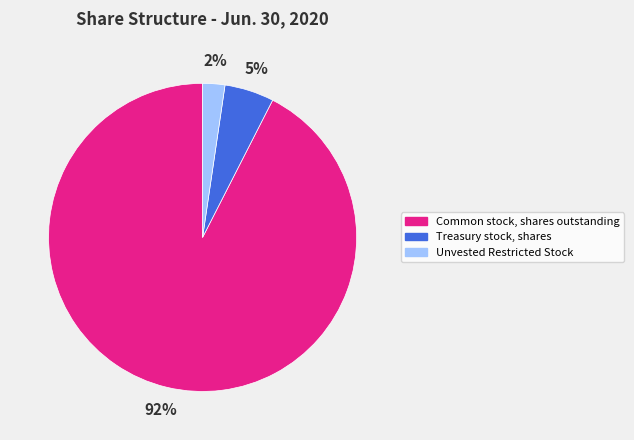

Which slice is the largest?

Common stock, shares outstanding